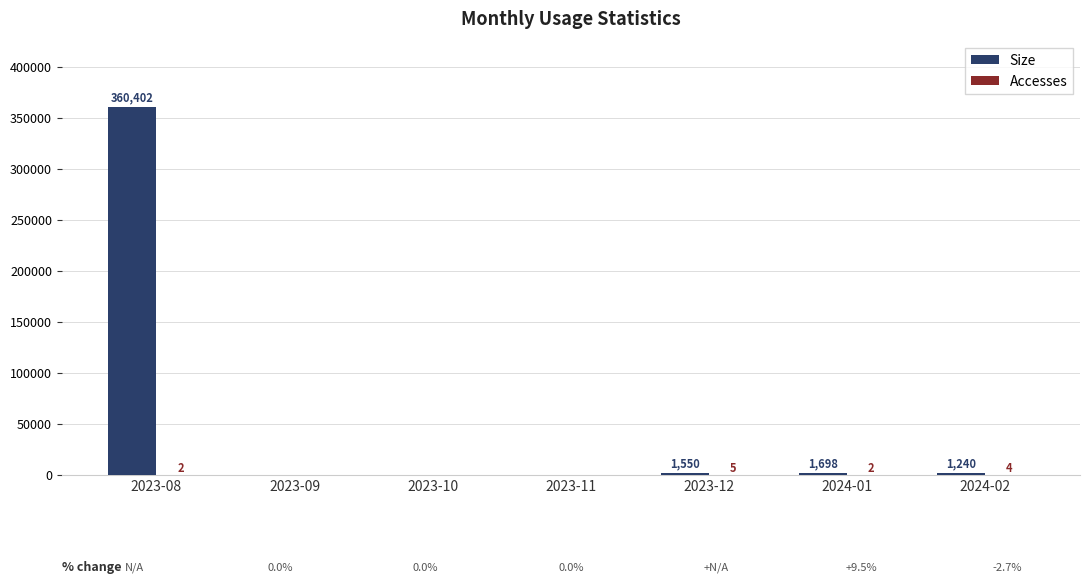

True or false: Size has a value of -236950 at 2023-10.

False